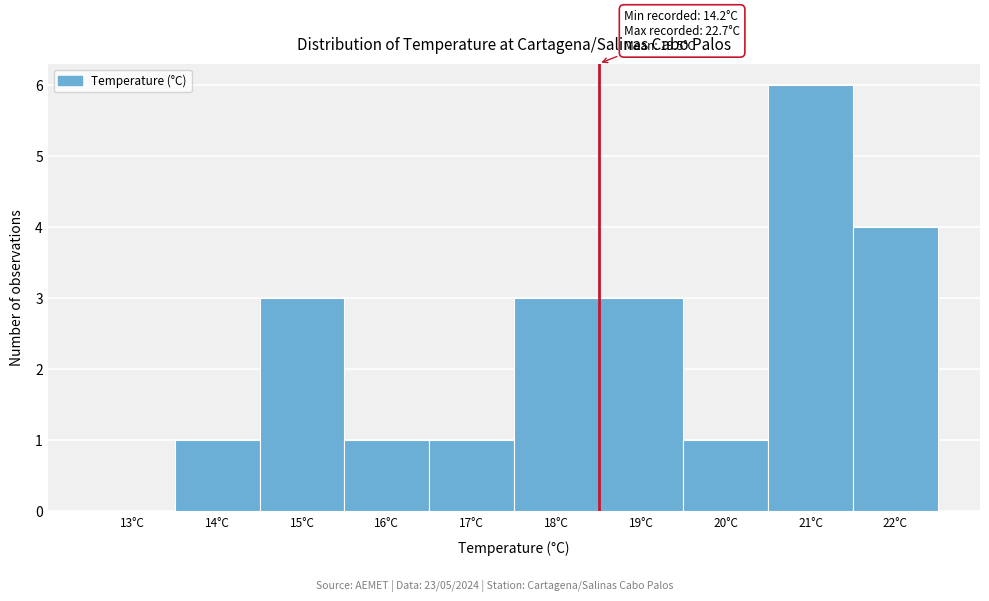

Reading left to right, list all the values displayed in this chart.

13°C=0	14°C=1	15°C=3	16°C=1	17°C=1	18°C=3	19°C=3	20°C=1	21°C=6	22°C=4